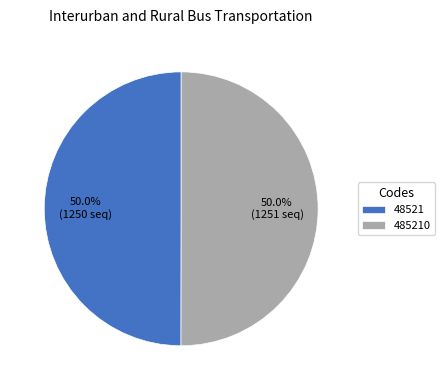

Combined, what portion of the pie is 48521 and 485210?

100.0%